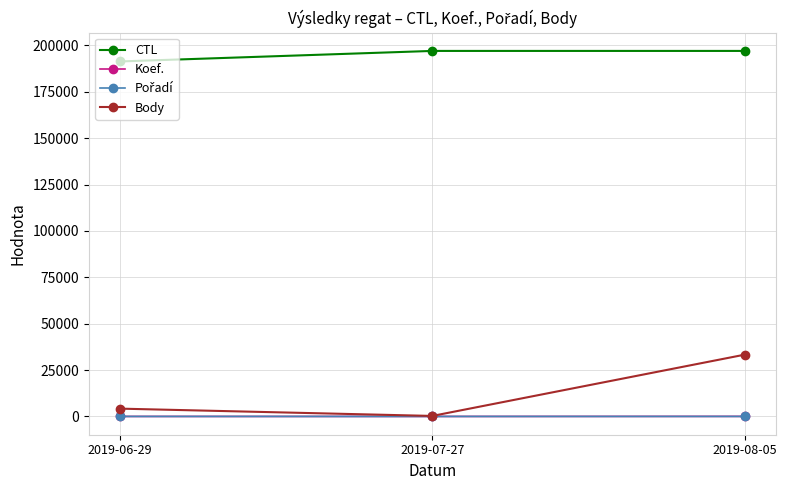

What is the lowest value of the Body series?

277